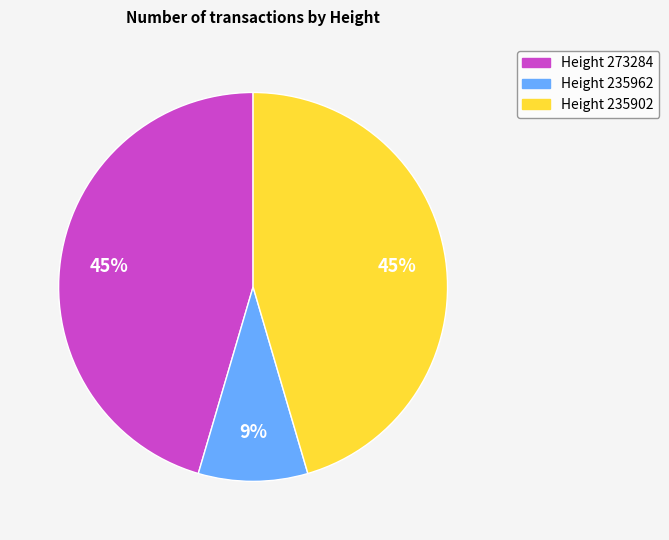

Does any single category account for the majority?

No